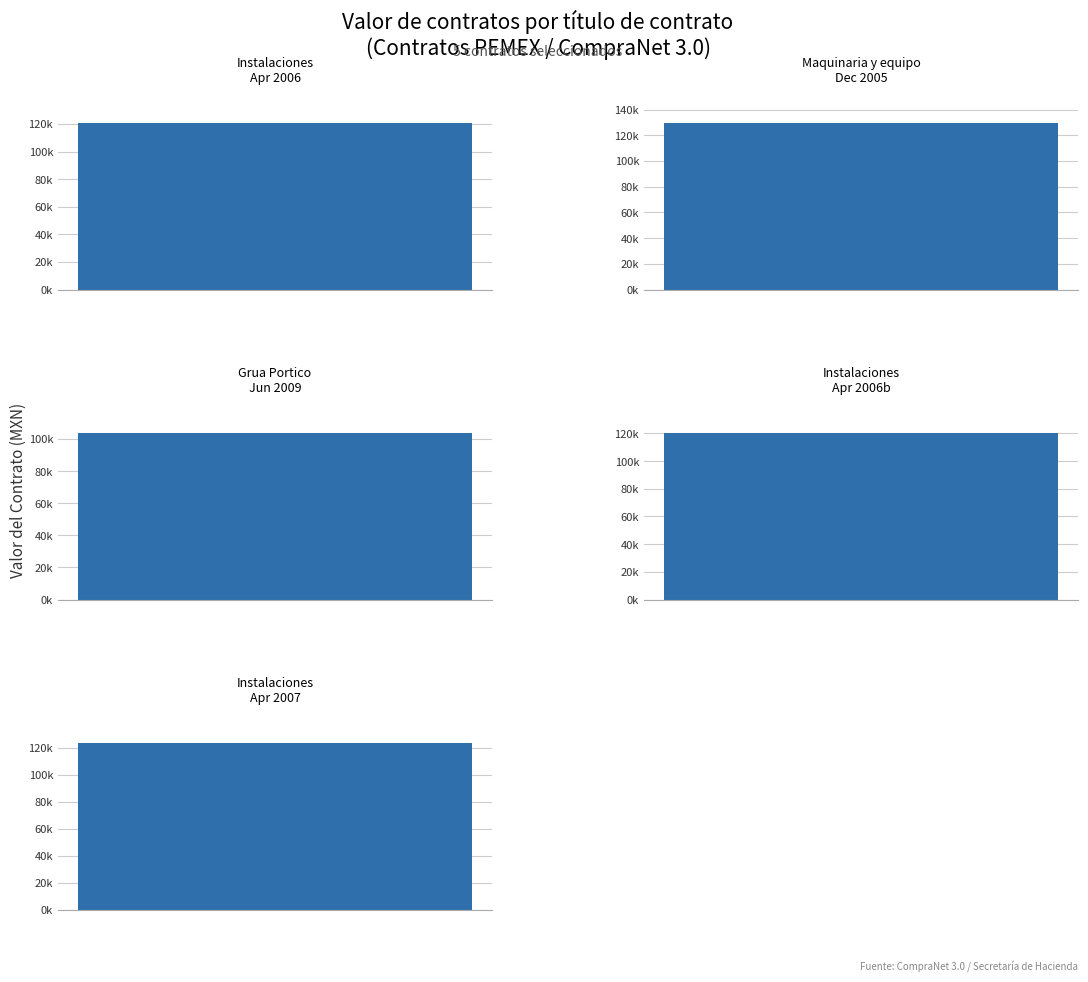

What is the difference between the maximum and minimum values in the awards.value.amount series?

25913.5